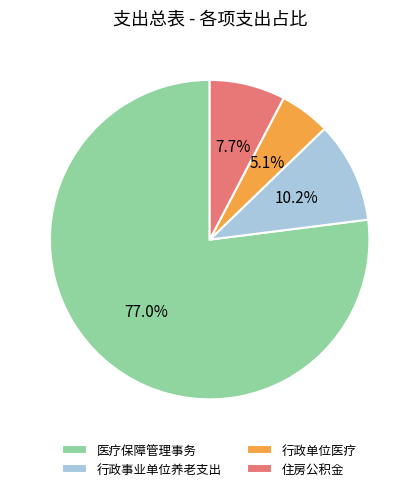

To the nearest percent, what is the difference between the largest and smallest slice percentages?

72%